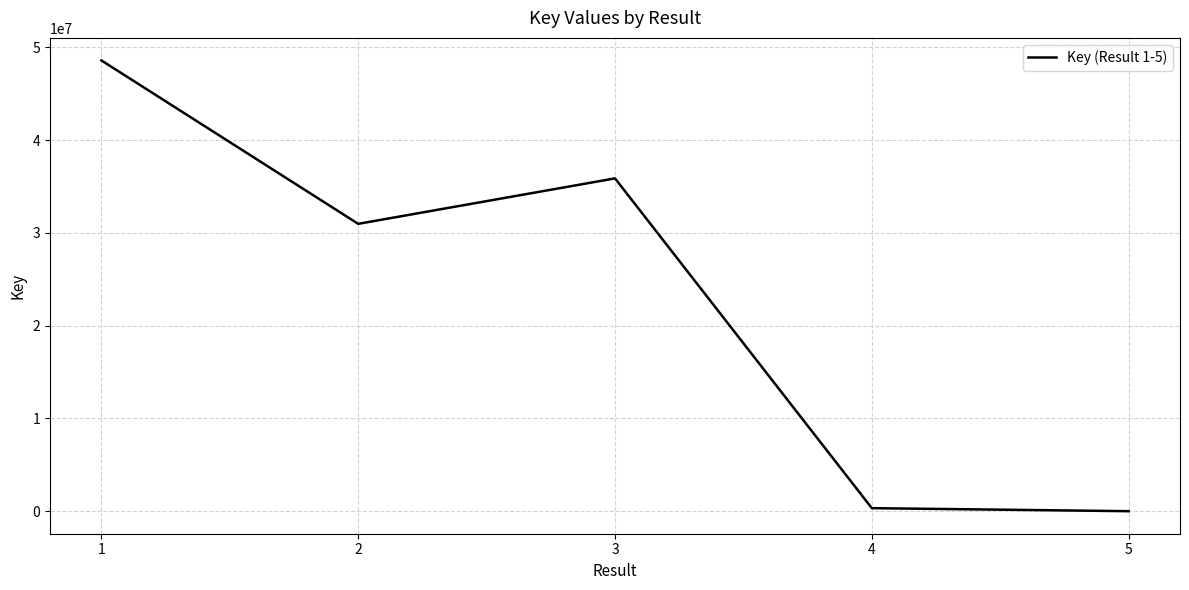

What is the average value?

23152609